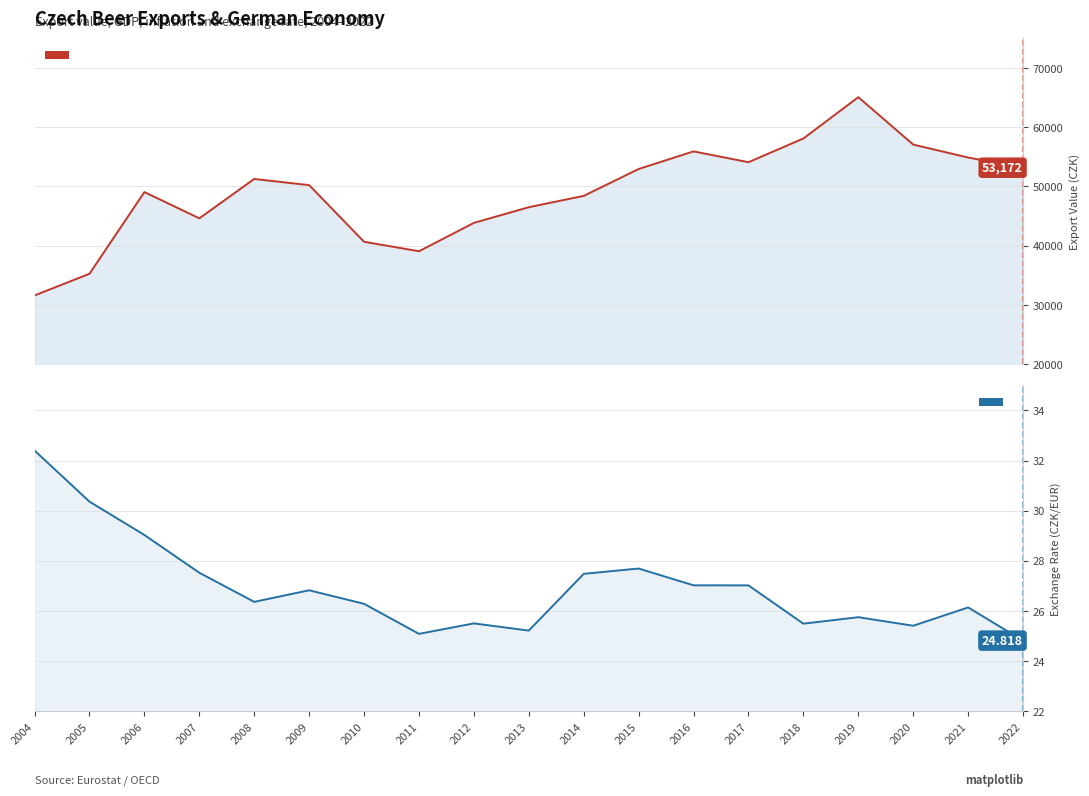

What is the smallest value displayed?

31619